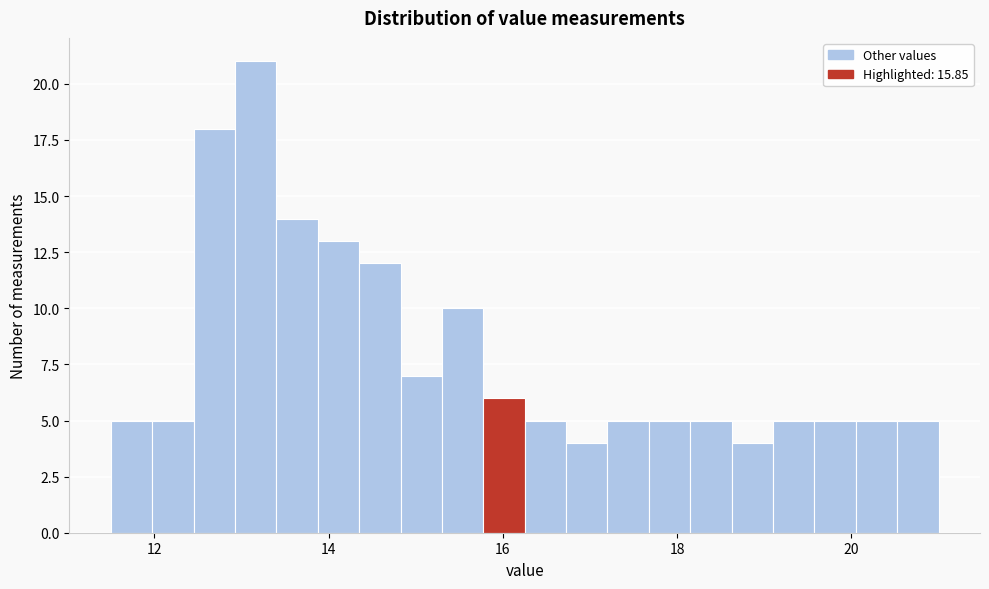

Read against the x-axis, roughly where is the centre of the tallest bar?

13.2